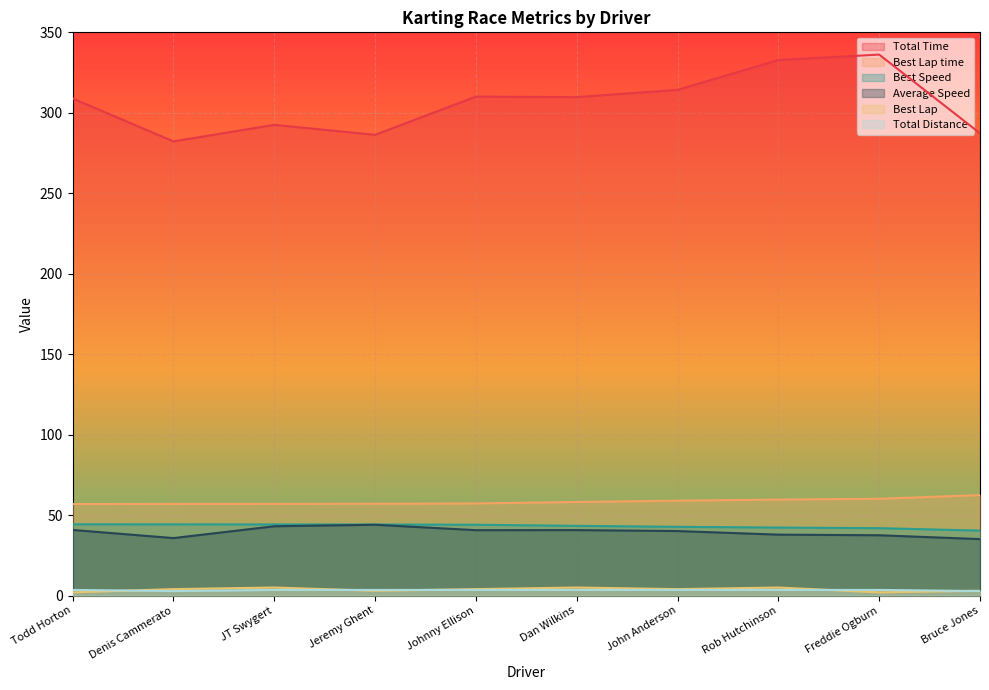

The Total Time series shows 176.8 at Bruce Jones. True or false?

False